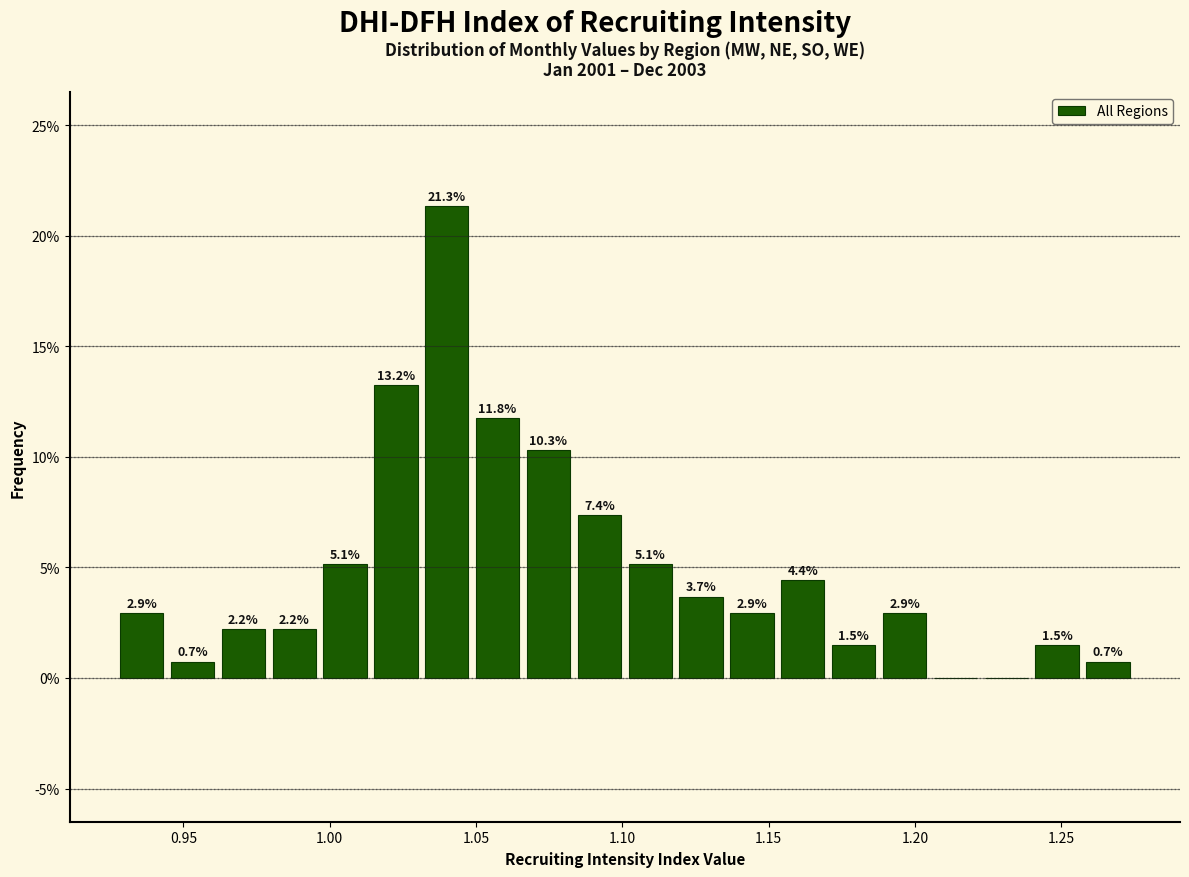

Around what value on the x-axis is the tallest bar? Give the approximate position of its centre, as read against the axis.

1.040